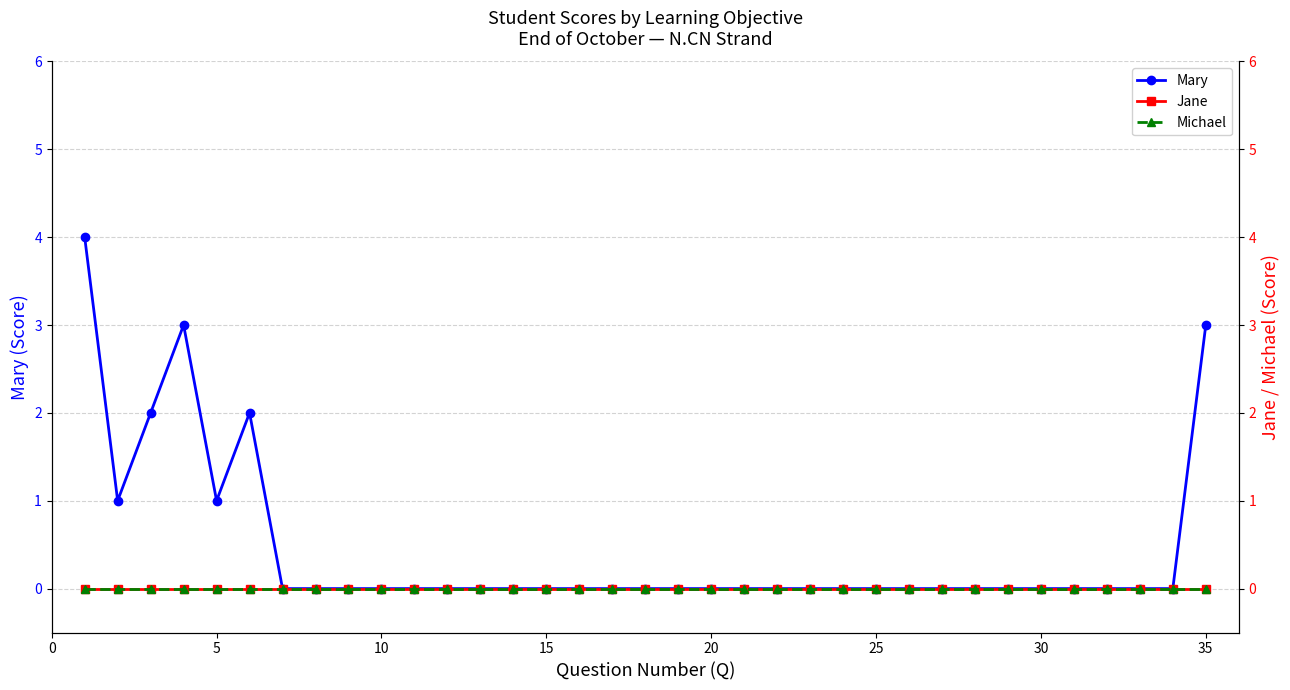

The Mary series shows 0 at 30. True or false?

True